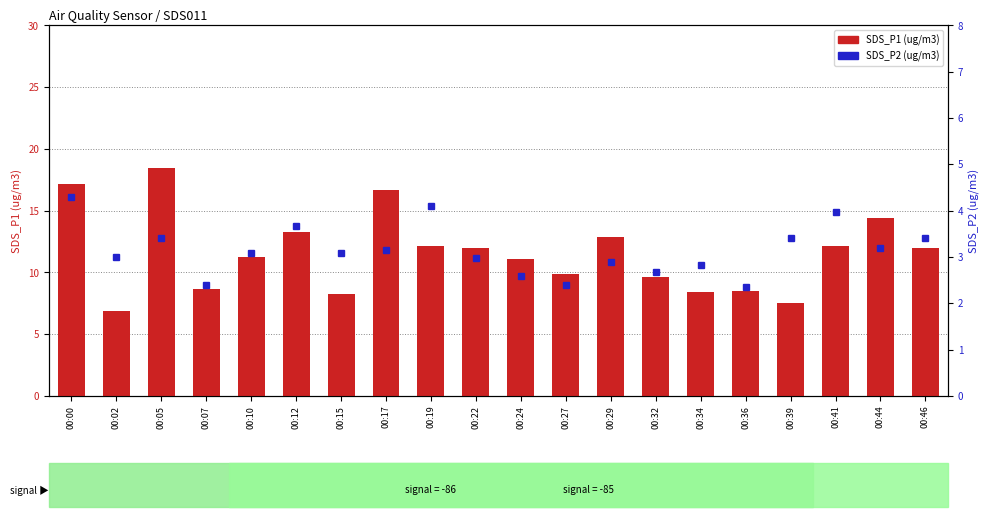

Reading left to right, list all the values displayed in this chart.

SDS_P1: 17.1	6.9	18.5	8.7	11.2	13.2	8.2	16.7	12.2	12.0	11.1	9.8	12.9	9.6	8.4	8.5	7.5	12.1	14.4	12.0
SDS_P2: 4.3	3.0	3.4	2.4	3.1	3.7	3.1	3.1	4.1	3.0	2.6	2.4	2.9	2.7	2.8	2.4	3.4	4.0	3.2	3.4